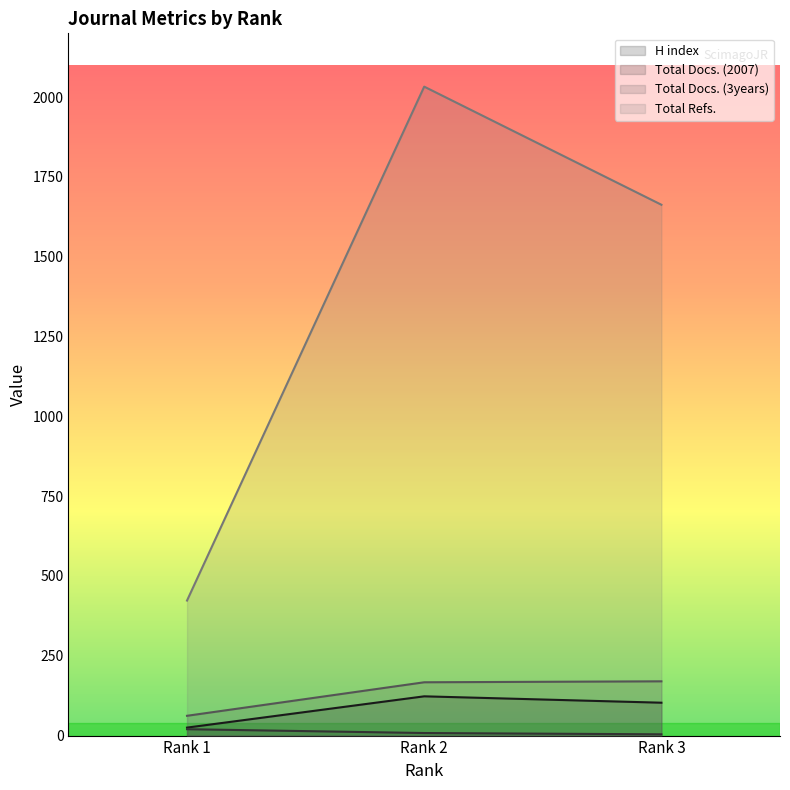

What is the highest value of the Total Docs. (3years) series?

170